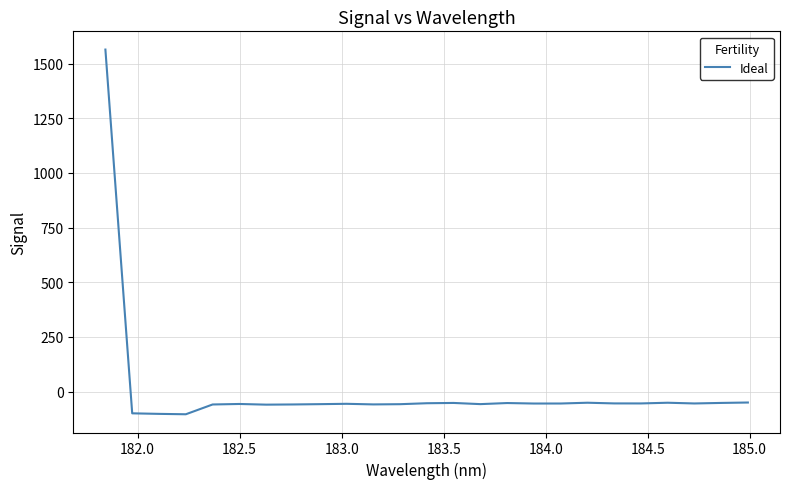

What is the greatest value displayed?

1564.4